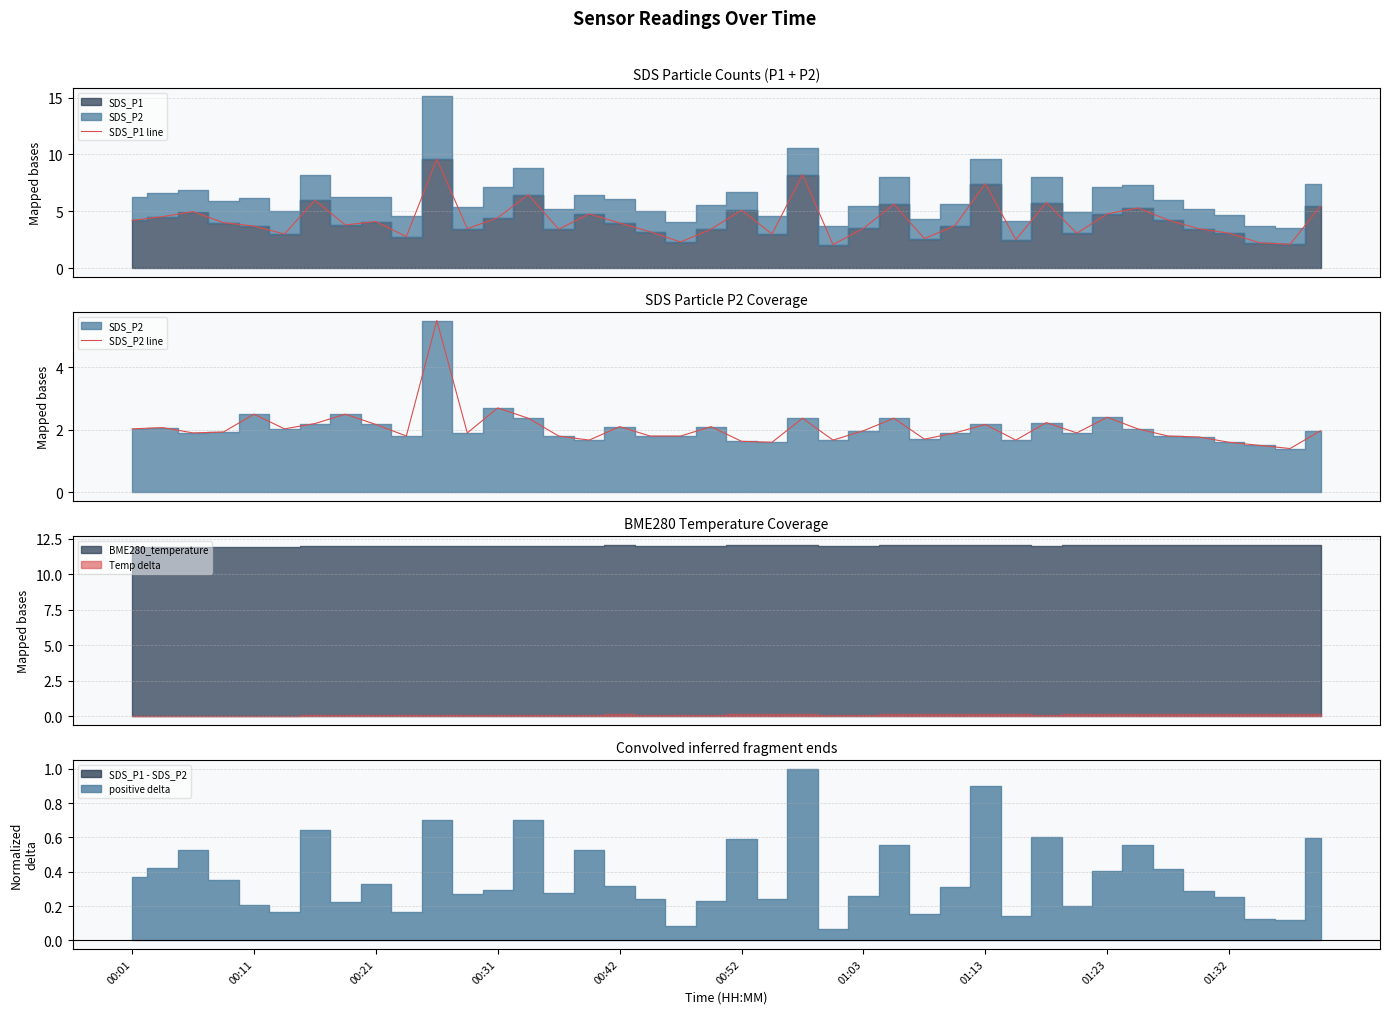

Reading left to right, what are all the values shown in this chart?

SDS_P1 line: 4.2	4.5	5.0	4.0	3.7	3.0	6.0	3.8	4.1	2.8	9.6	3.5	4.4	6.5	3.4	4.8	4.0	3.2	2.3	3.4	5.1	3.0	8.2	2.1	3.5	5.6	2.6	3.7	7.4	2.5	5.8	3.1	4.8	5.3	4.2	3.5	3.1	2.2	2.1	5.5
SDS_P2 line: 2.0	2.1	1.9	1.9	2.5	2.0	2.2	2.5	2.2	1.8	5.5	1.9	2.7	2.4	1.8	1.7	2.1	1.8	1.8	2.1	1.6	1.6	2.4	1.7	2.0	2.4	1.7	1.9	2.2	1.7	2.2	1.9	2.4	2.0	1.8	1.8	1.6	1.5	1.4	2.0